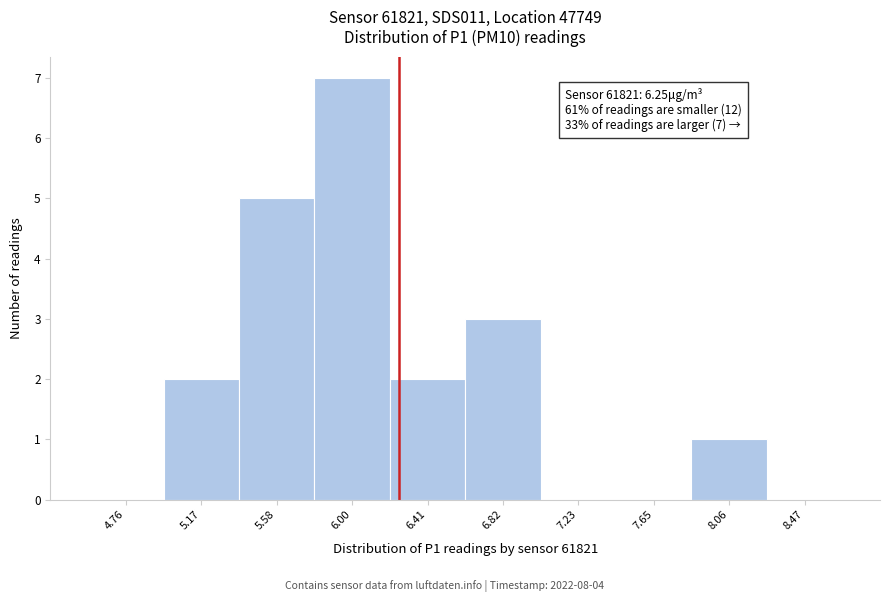

Which range on the x-axis has the tallest bar?

5.80 to 6.20